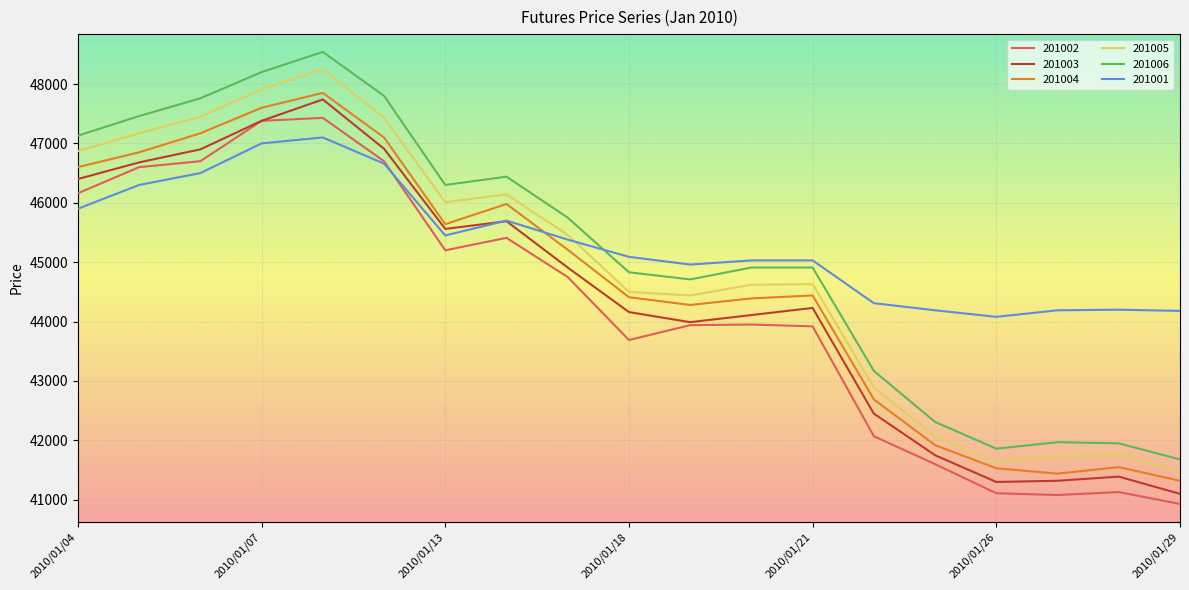

After their last crossing, which series has the higher values: 201004 or 201001?

201001